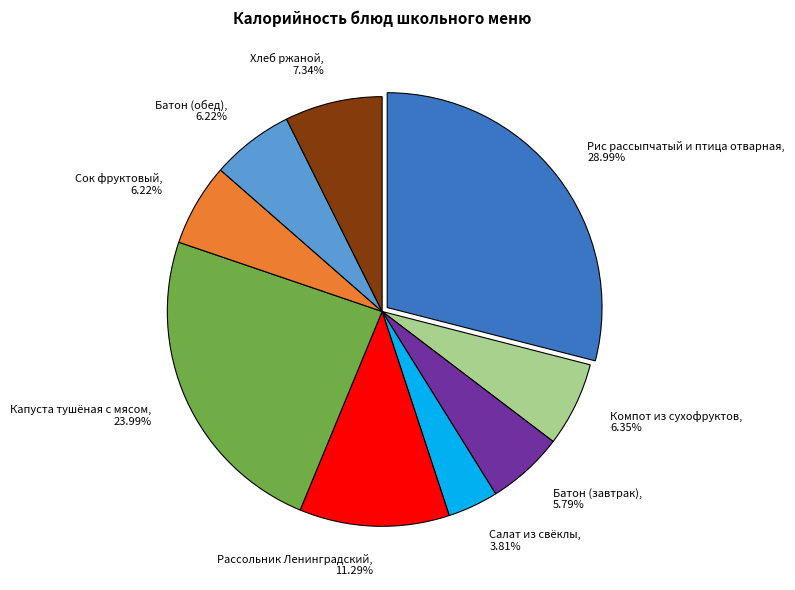

Approximately how many times larger is the value at Рассольник Ленинградский, 11.29% compared to Сок фруктовый, 6.22%?

1.8